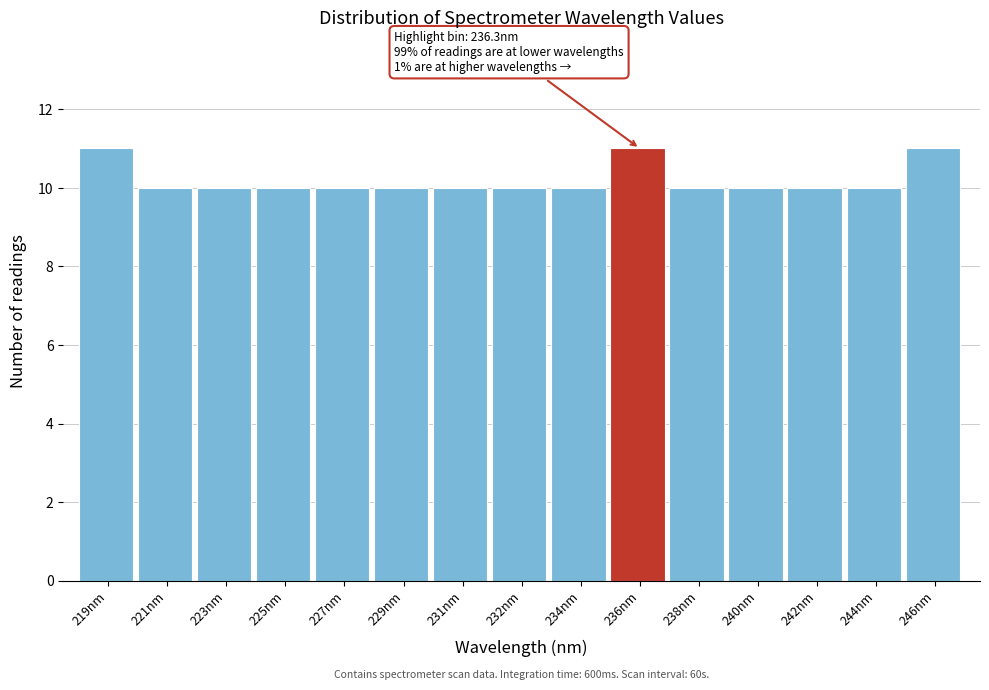

Reading right to left, what are all the values shown in this chart?

11	10	10	10	10	11	10	10	10	10	10	10	10	10	11